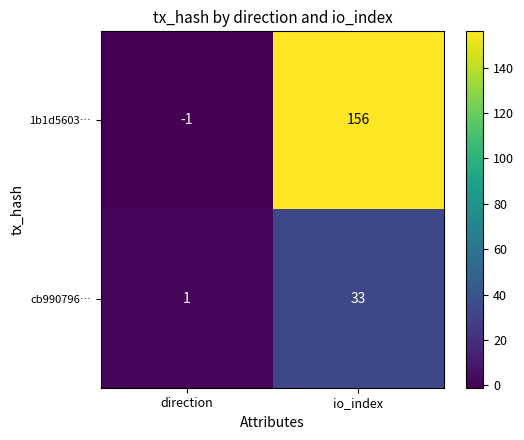

Which label corresponds to the largest value in the chart?

io_index